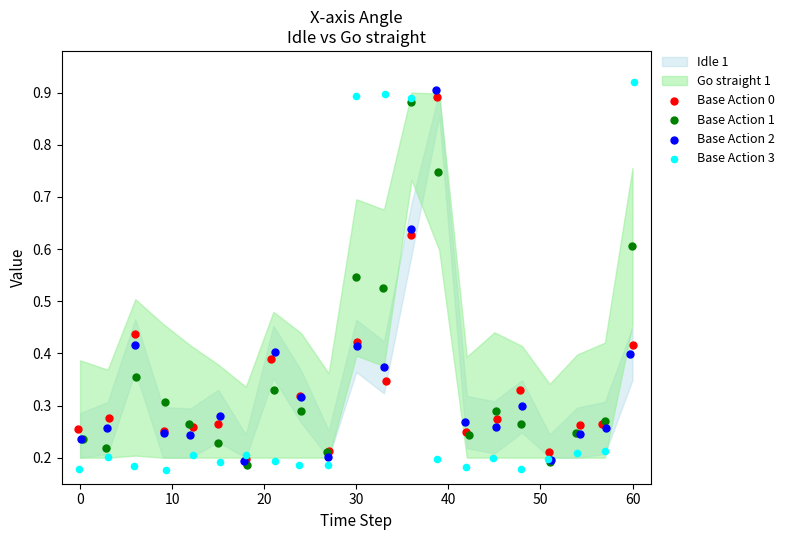

Which series has the largest Y range (max minus min)?

Base Action 3